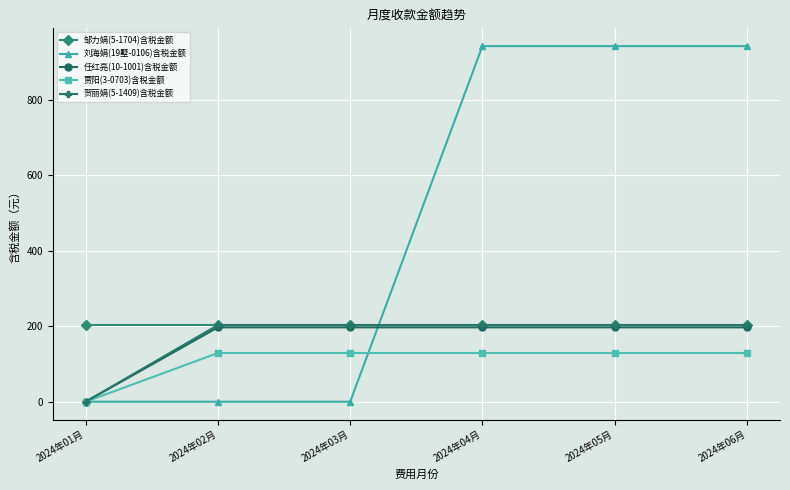

Reading left to right, transcribe all the data shown in this chart.

邹力娟(5-1704)含税金额: 2024年01月=203.4	2024年02月=203.4	2024年03月=203.4	2024年04月=203.4	2024年05月=203.4	2024年06月=203.4
刘海娟(19墅-0106)含税金额: 2024年01月=0.0	2024年02月=0.0	2024年03月=0.0	2024年04月=941.5	2024年05月=941.5	2024年06月=941.5
任红亮(10-1001)含税金额: 2024年01月=0.0	2024年02月=196.9	2024年03月=196.9	2024年04月=196.9	2024年05月=196.9	2024年06月=196.9
贾阳(3-0703)含税金额: 2024年01月=0.0	2024年02月=129.0	2024年03月=129.0	2024年04月=129.0	2024年05月=129.0	2024年06月=129.0
贺丽娟(5-1409)含税金额: 2024年01月=0.0	2024年02月=202.9	2024年03月=202.9	2024年04月=202.9	2024年05月=202.9	2024年06月=202.9